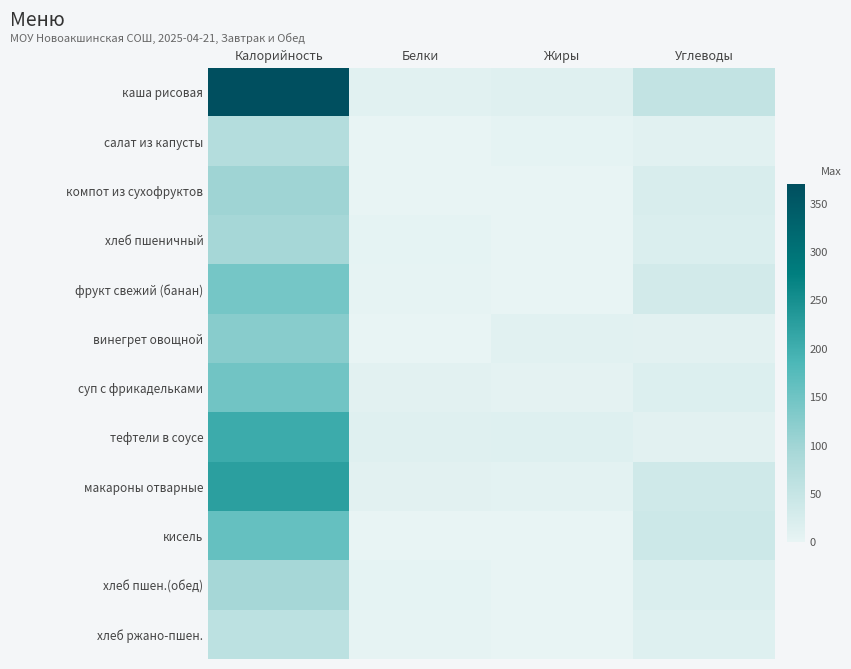

Which series has the largest range (max minus min)?

каша рисовая